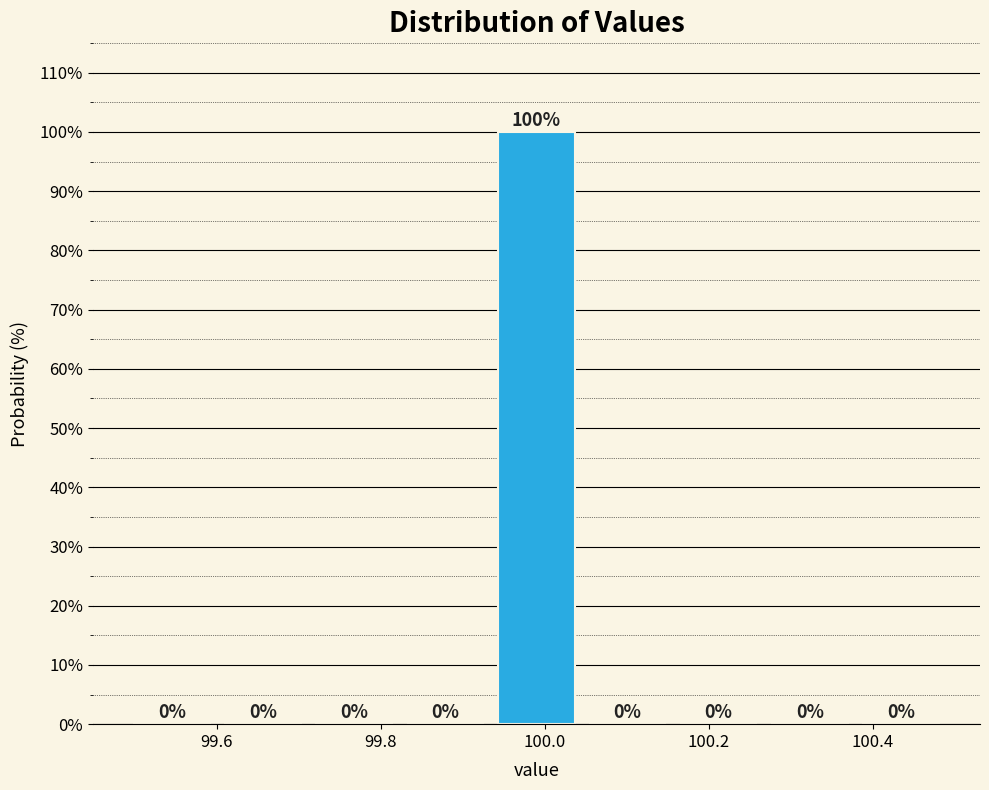

How tall is the bar that spans 99.94 to 100.04 on the x-axis? The bar edges are not printed on the chart, so give them approximately, as read against the axis.

100